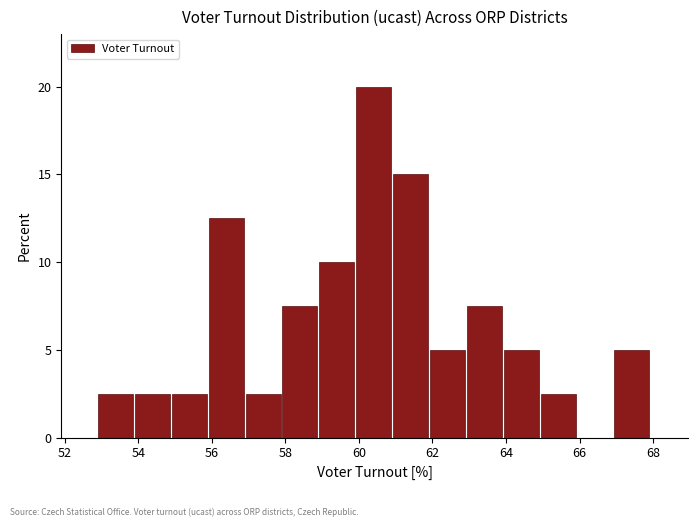

How tall is the bar that spans 62 to 63 on the x-axis? Neither the bar edges nor the heights are printed on the chart, so give them approximately, as read against the axes.

5.0